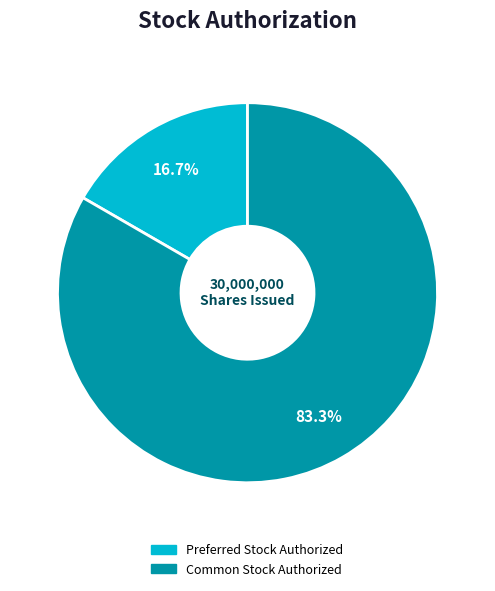

What portion of the pie excludes Preferred Stock Authorized?

83.3%